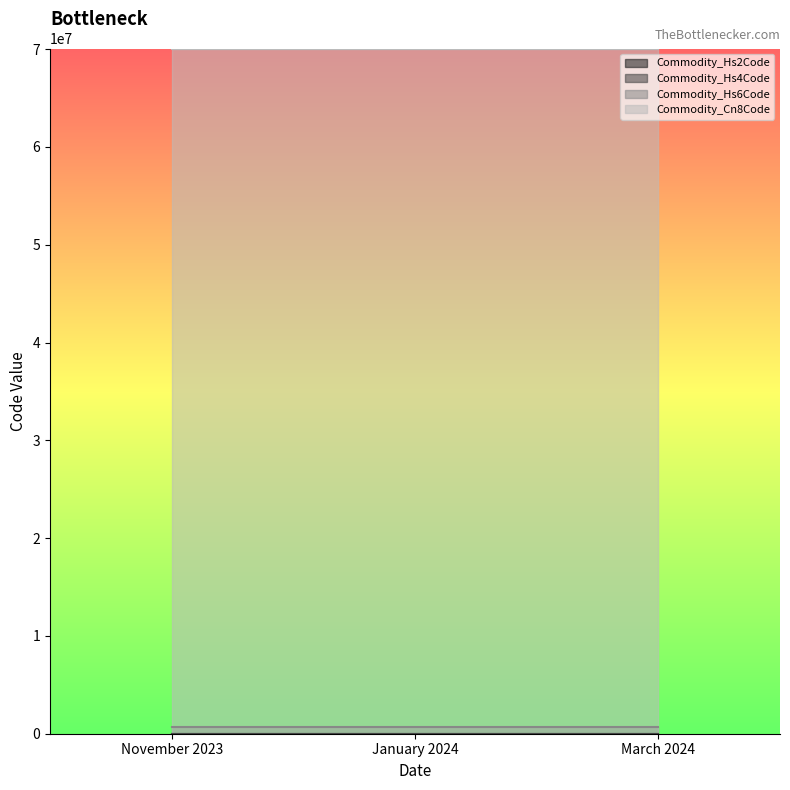

Which series has the largest range (max minus min)?

Commodity_Hs2Code